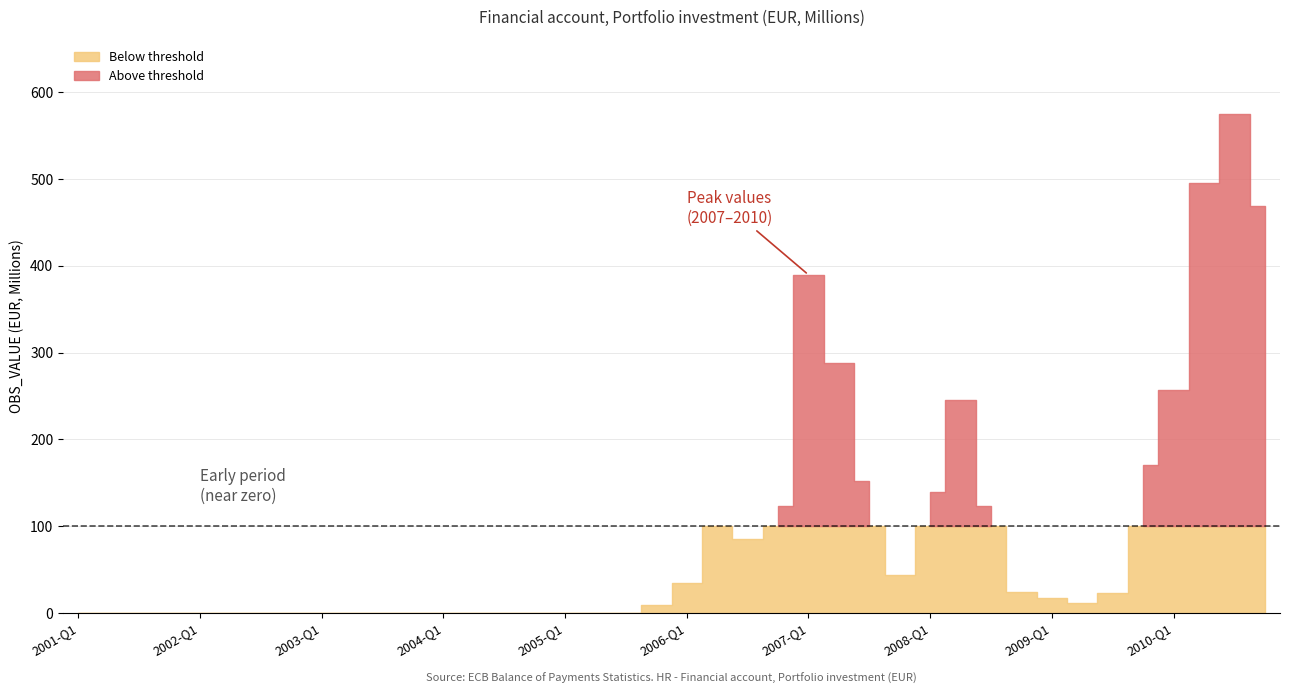

True or false: there are more than 1 points higher than both neighbors.

True